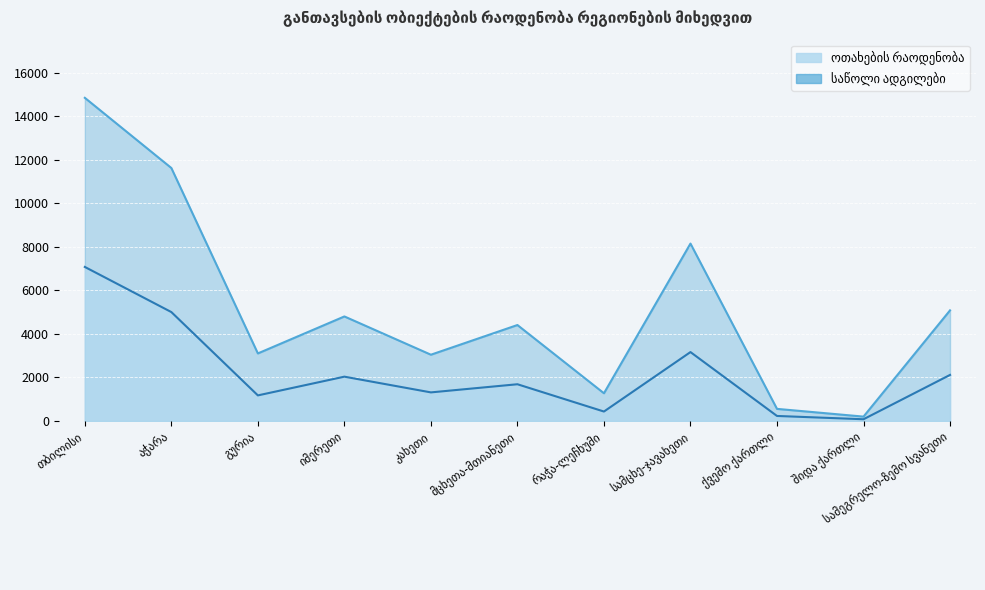

Which series changed the most between გურია and სამცხე-ჯავახეთი?

საწოლი ადგილები